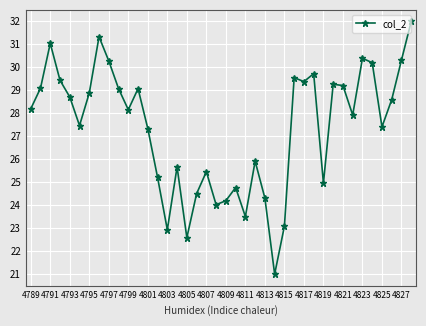

Reading left to right, transcribe all the data shown in this chart.

28.2	29.1	31.0	29.4	28.7	27.5	28.9	31.3	30.3	29.1	28.2	29.1	27.3	25.2	22.9	25.7	22.6	24.5	25.5	24.0	24.2	24.8	23.5	25.9	24.3	21.0	23.1	29.6	29.4	29.7	25.0	29.3	29.2	27.9	30.4	30.2	27.4	28.6	30.3	32.0